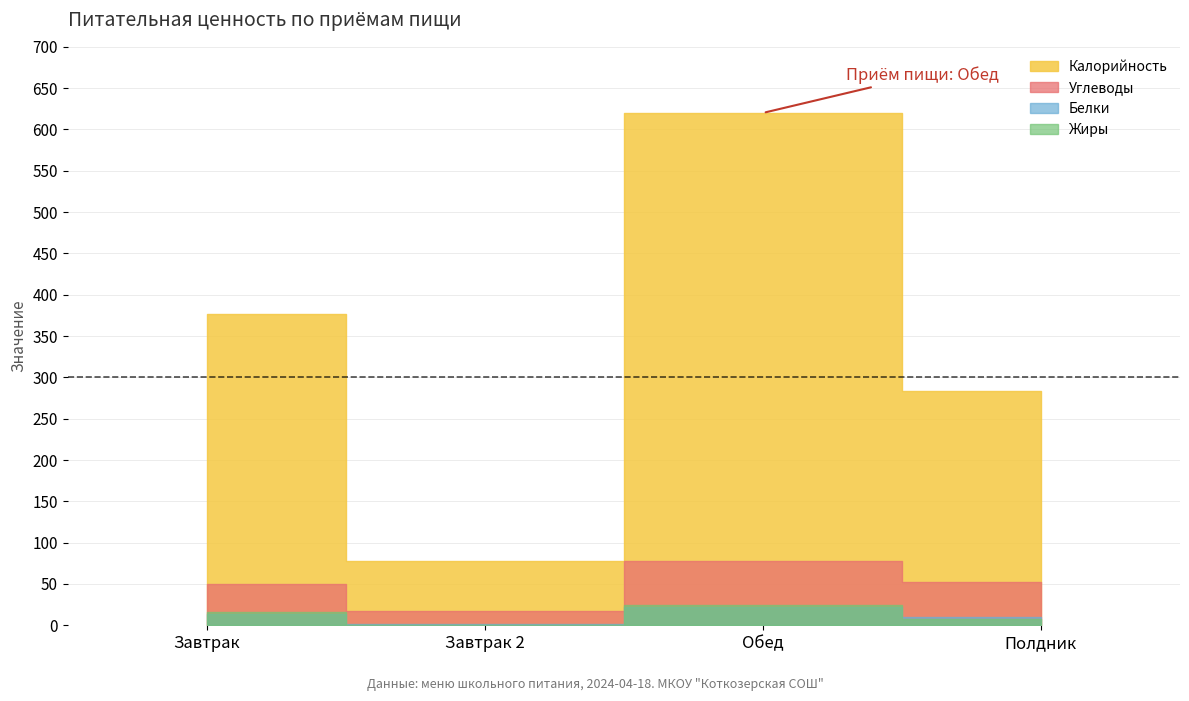

At which label does Углеводы first exceed 52?

Обед